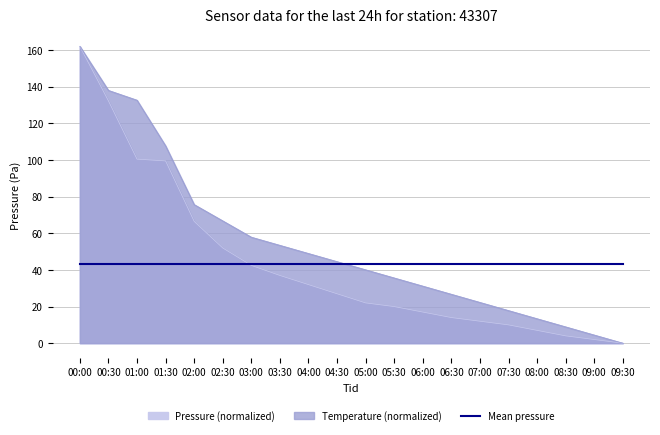

What is the average value of the pressure series?

43.0